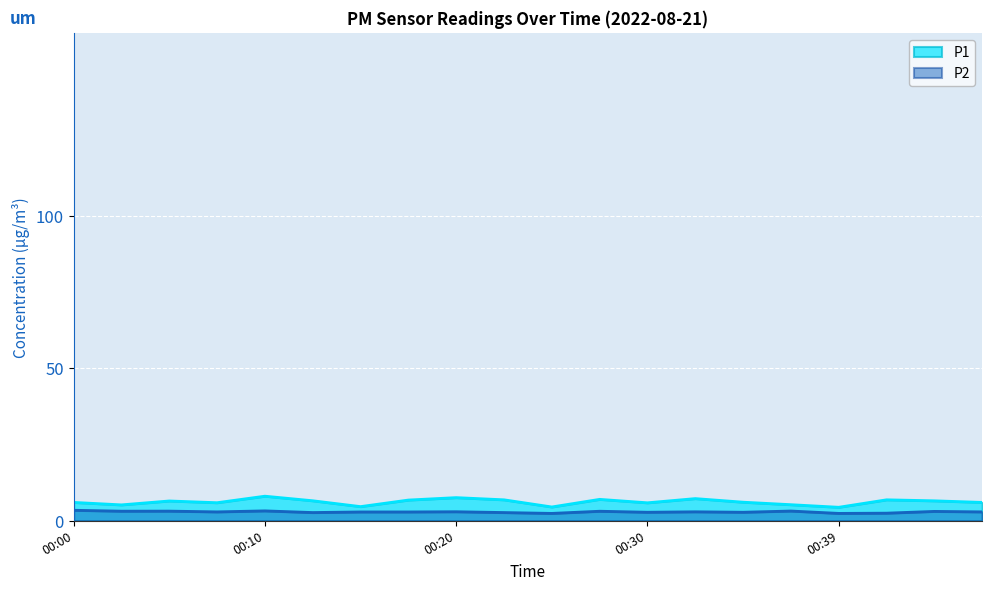

True or false: P1 has a value of 11.2 at 00:42.

False